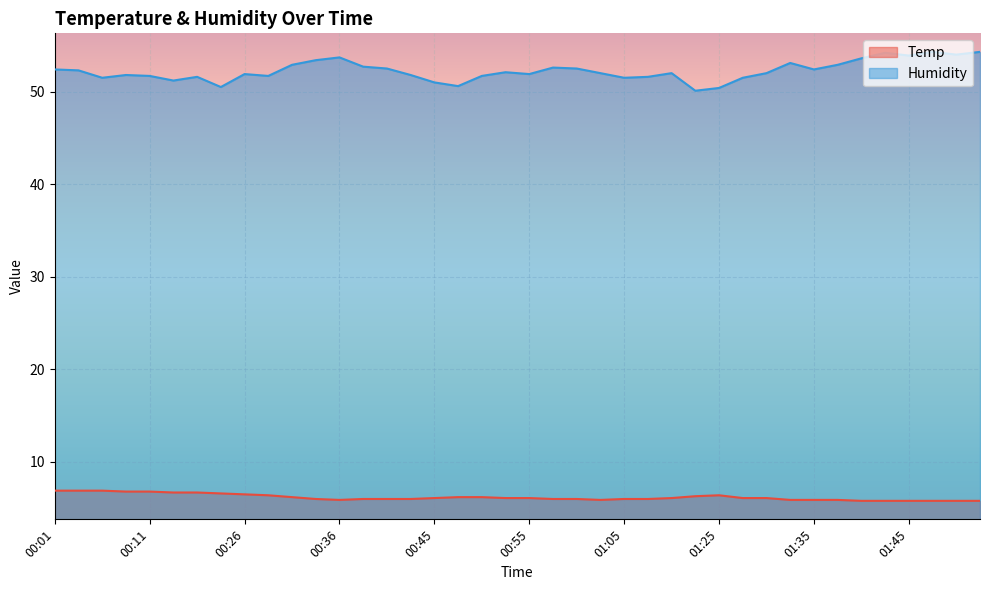

What is the difference between the Humidity values at 01:38 and 00:43?

1.1